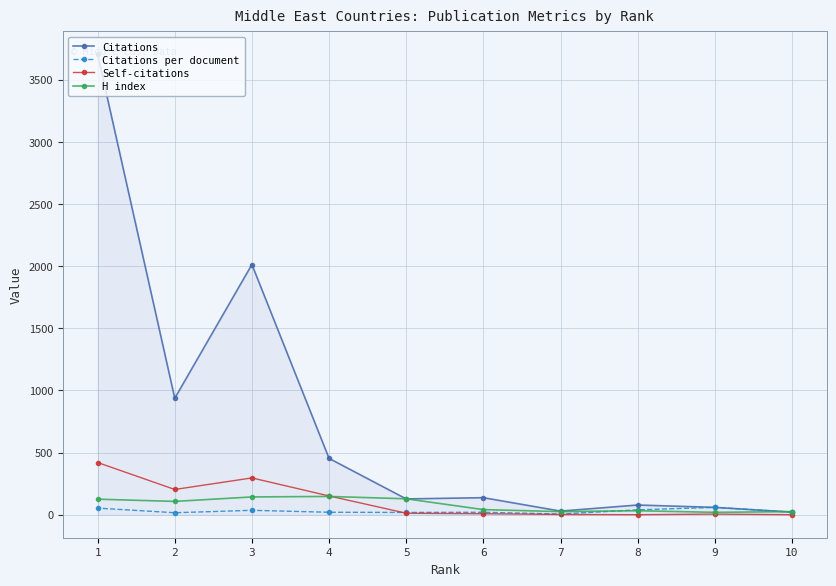

Which series changed the most between 3 and 8?

Citations